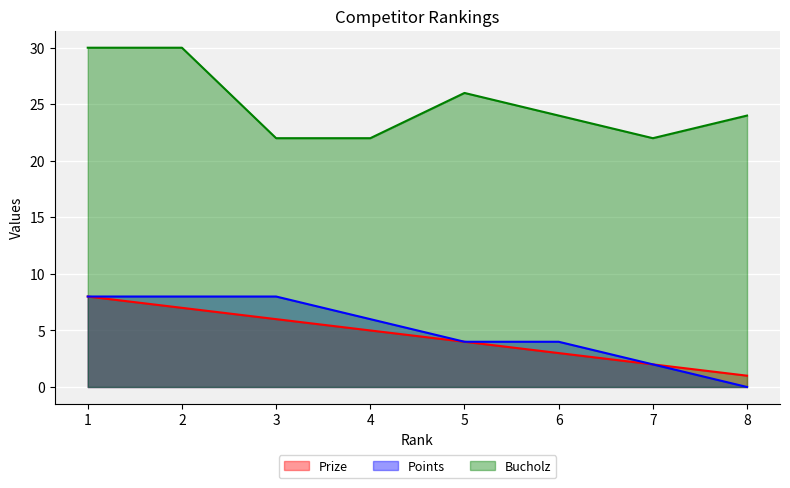

What is the sum of all Prize values?

36